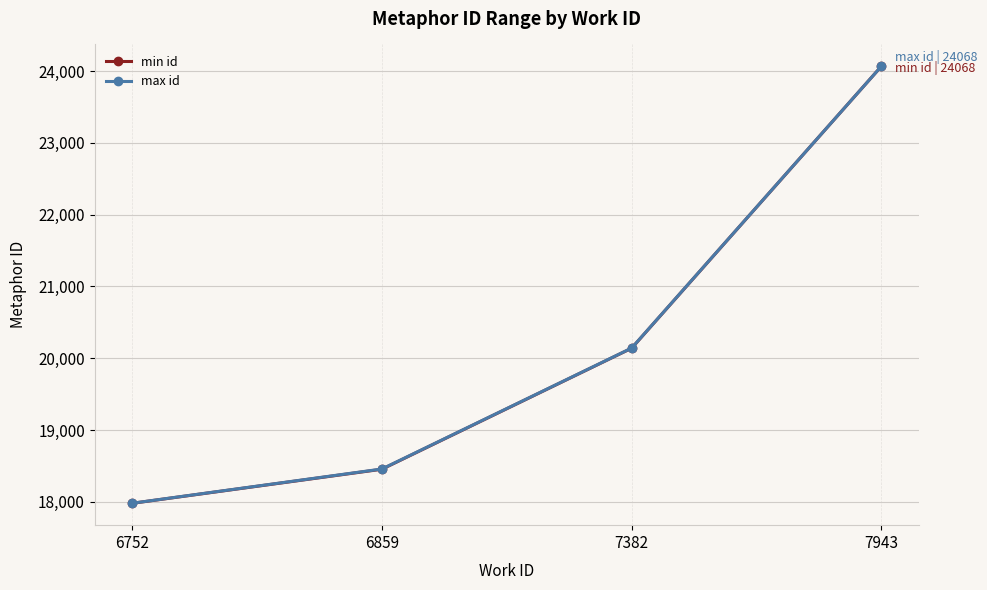

Reading left to right, what are all the values shown in this chart?

min id: 17979	18454	20140	24068
max id: 17980	18457	20142	24068